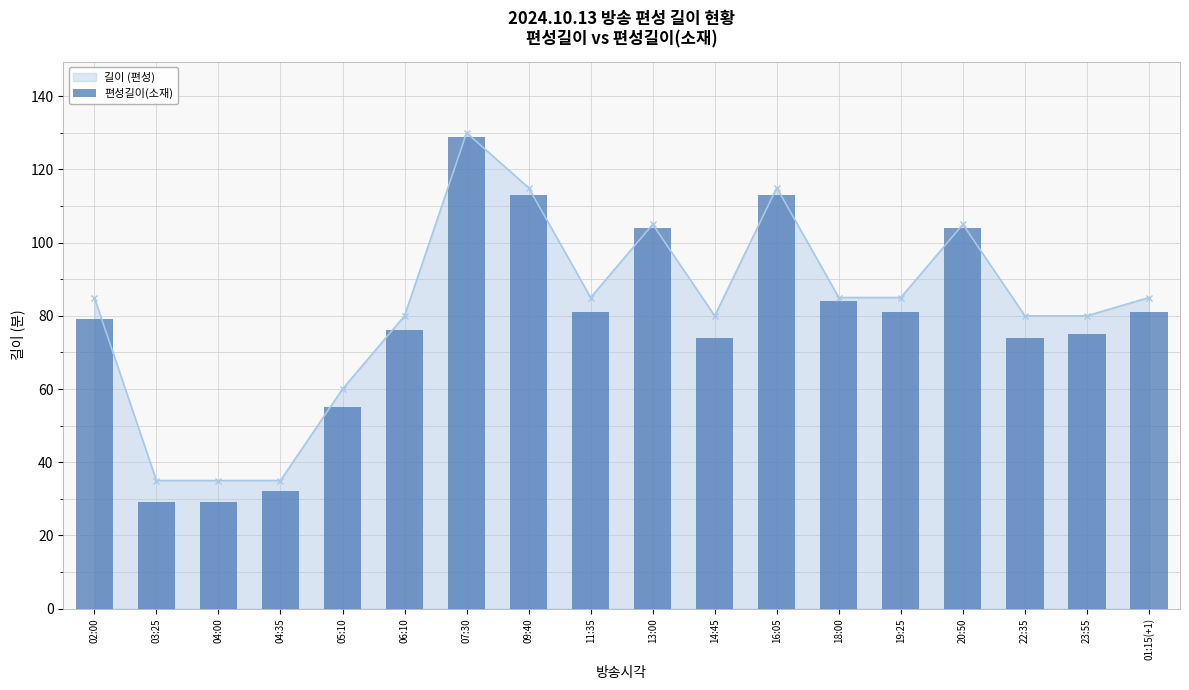

At which label does the data first exceed 81?

07:30